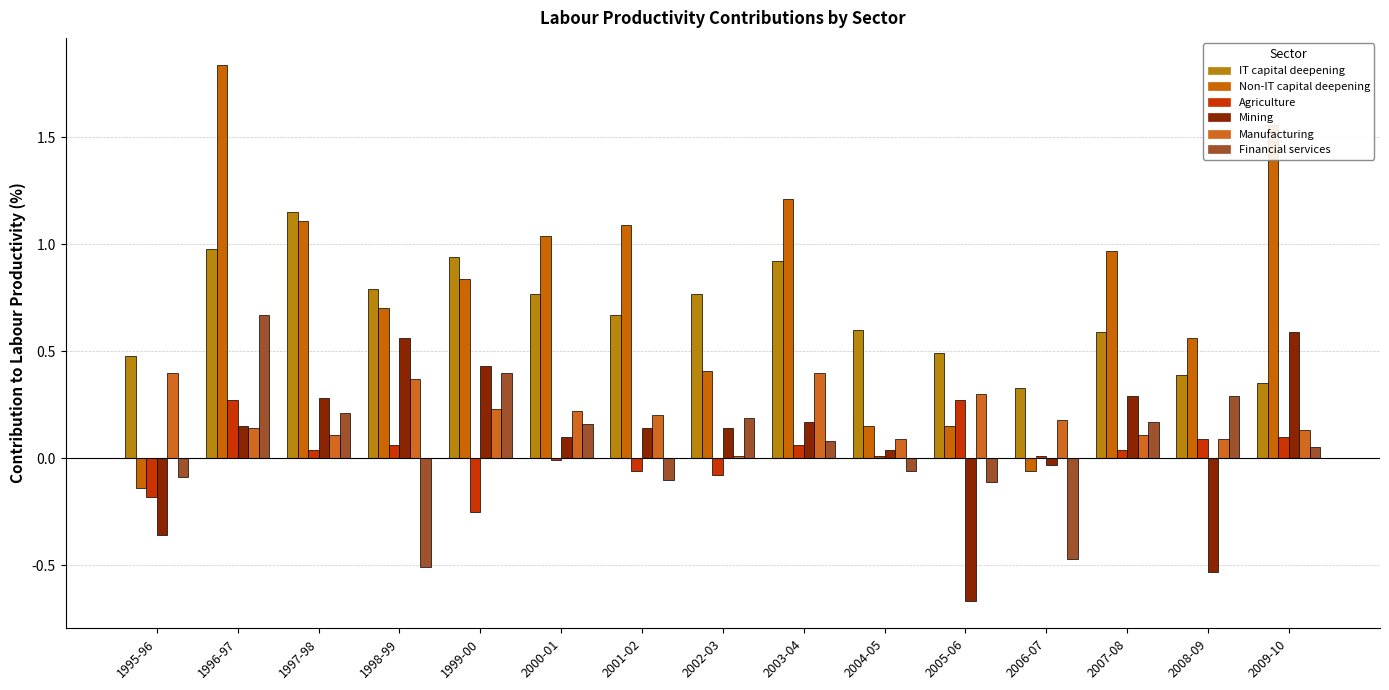

What is the label of the 14th bar from the left?

2008-09